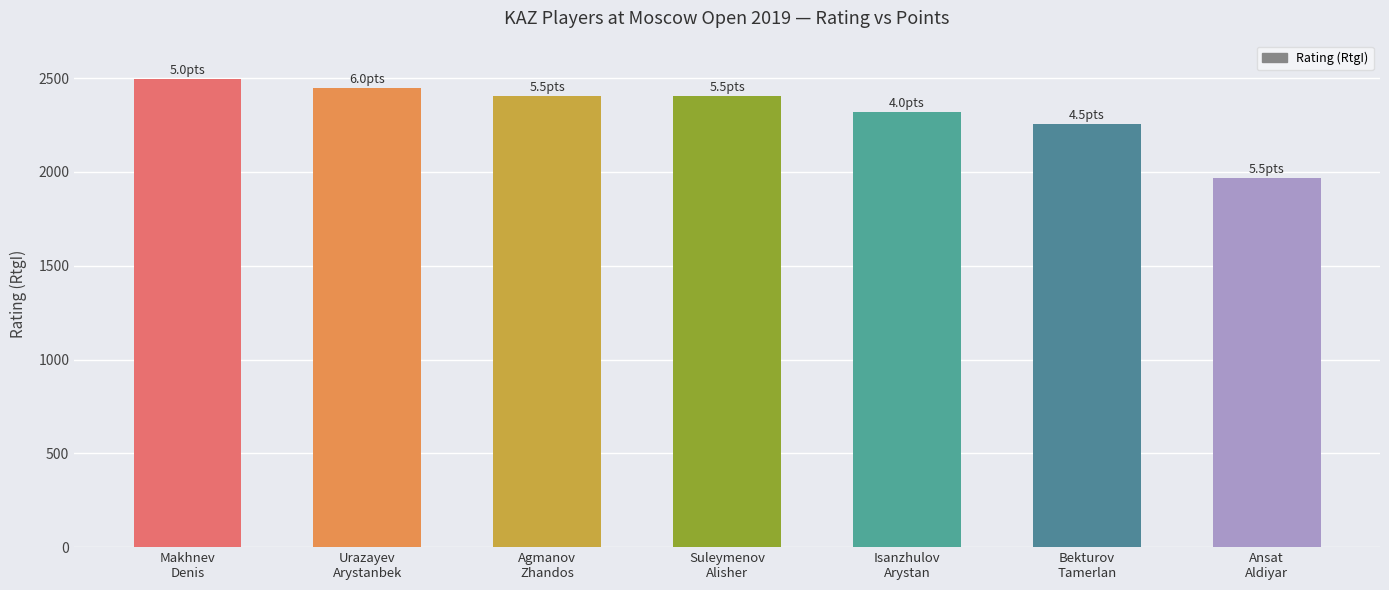

What is the greatest value displayed?

2495